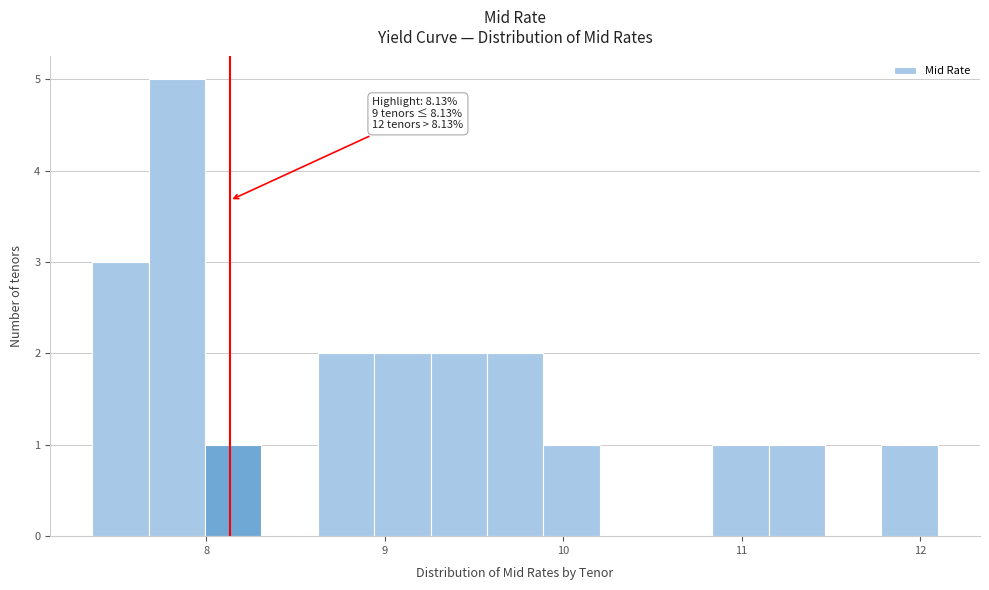

Read against the x-axis, roughly where is the centre of the tallest bar?

7.8